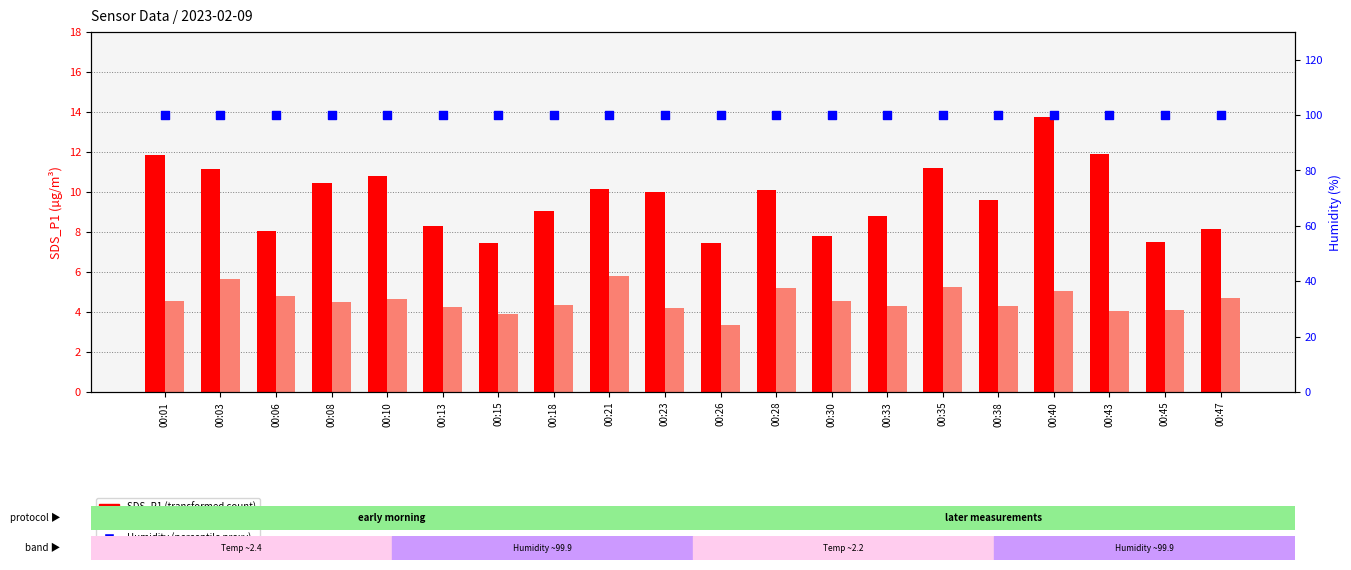

Which series has the largest total across all categories?

Humidity